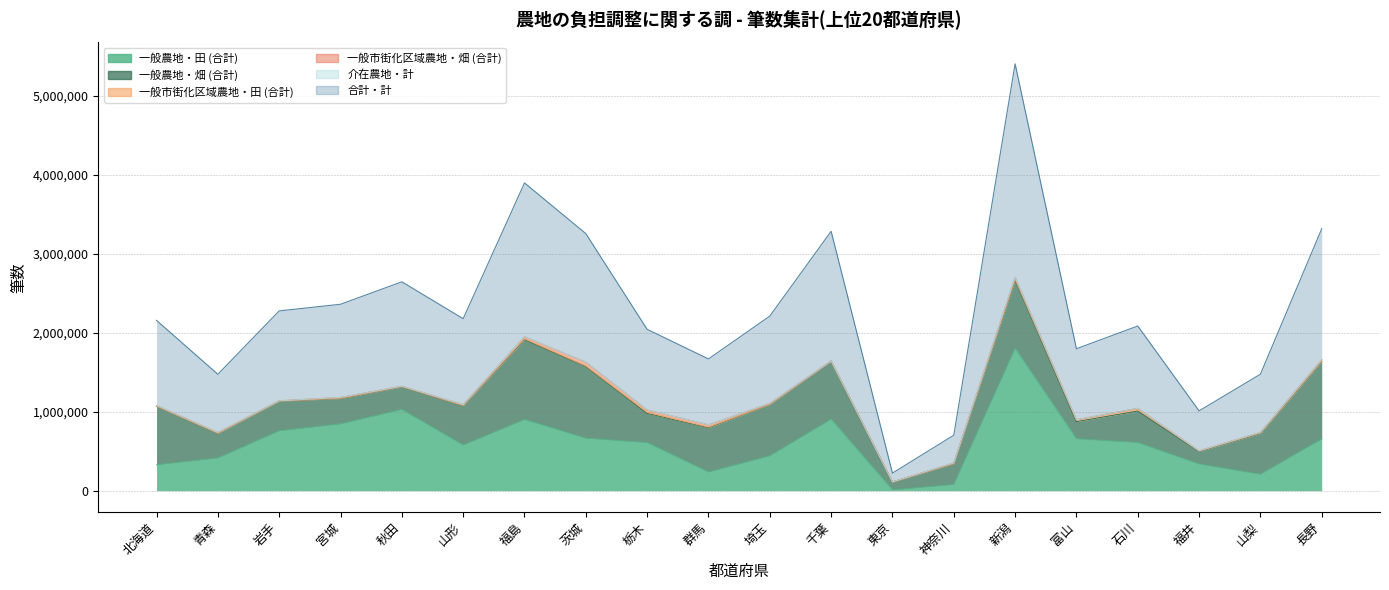

Which category has the highest value in the 介在農地・計 series?

山梨